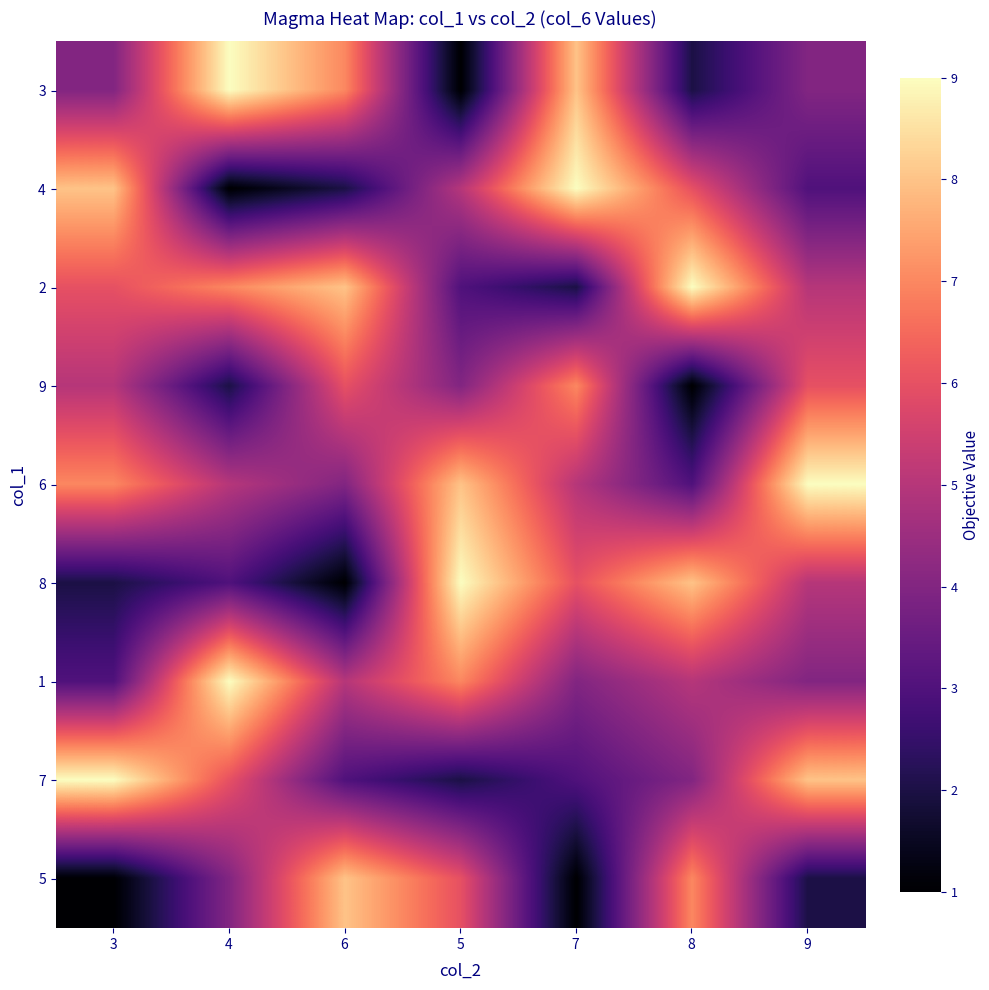

What is the smallest value displayed?

1